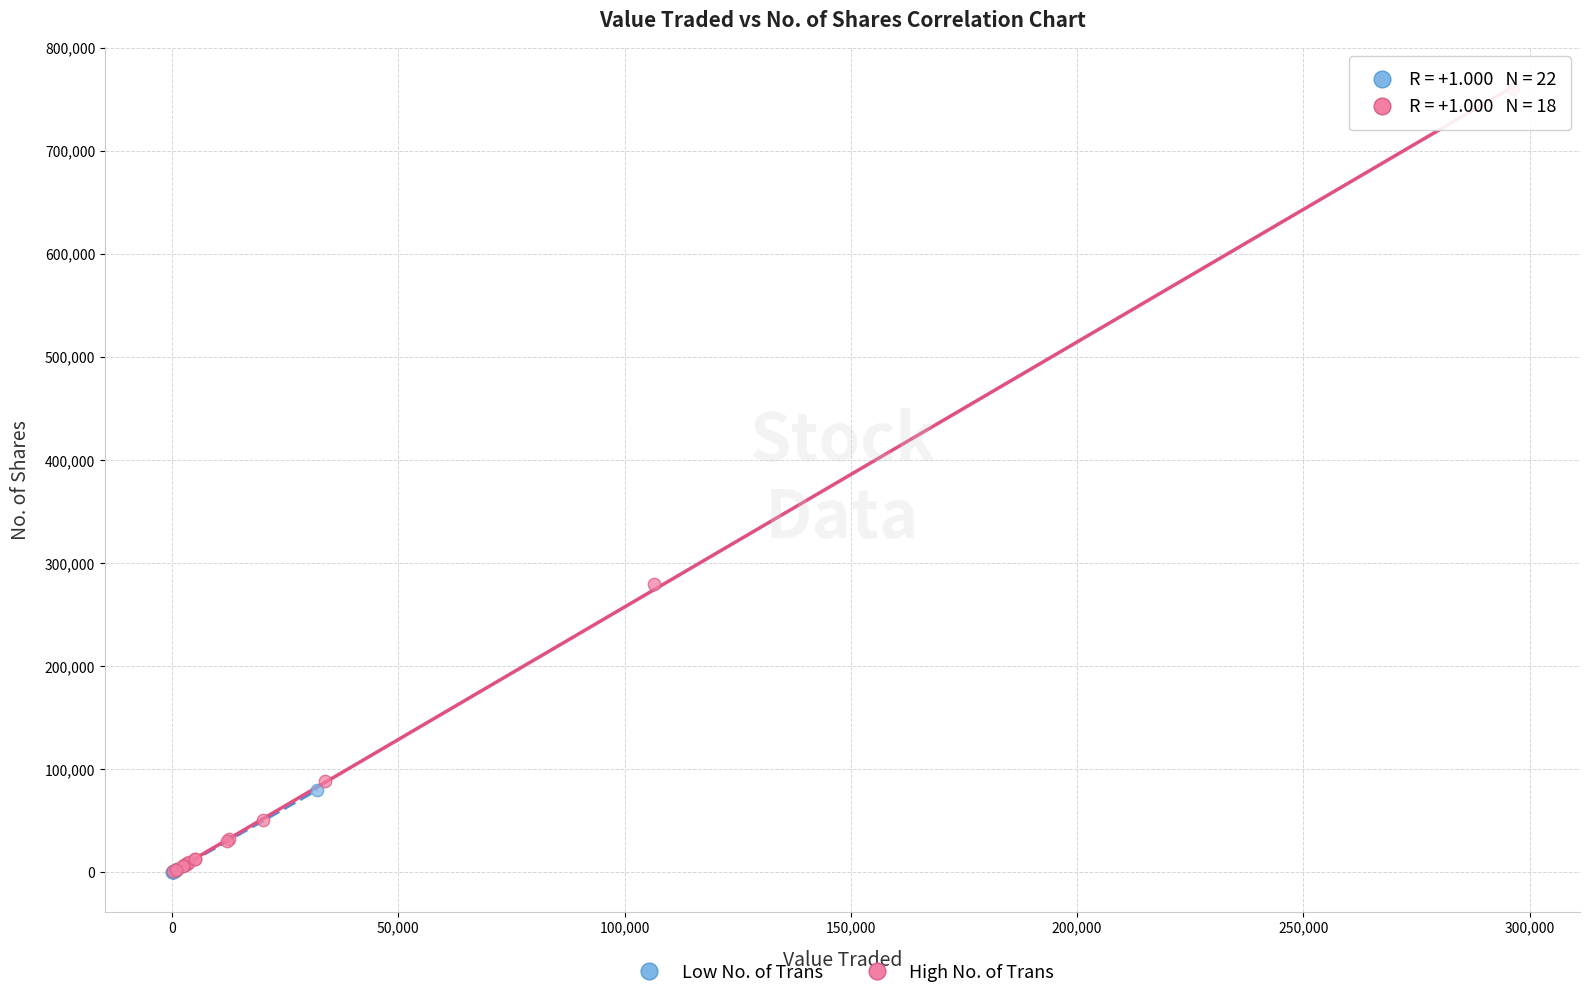

What are all the series names shown in the legend?

Low No. of Trans, High No. of Trans